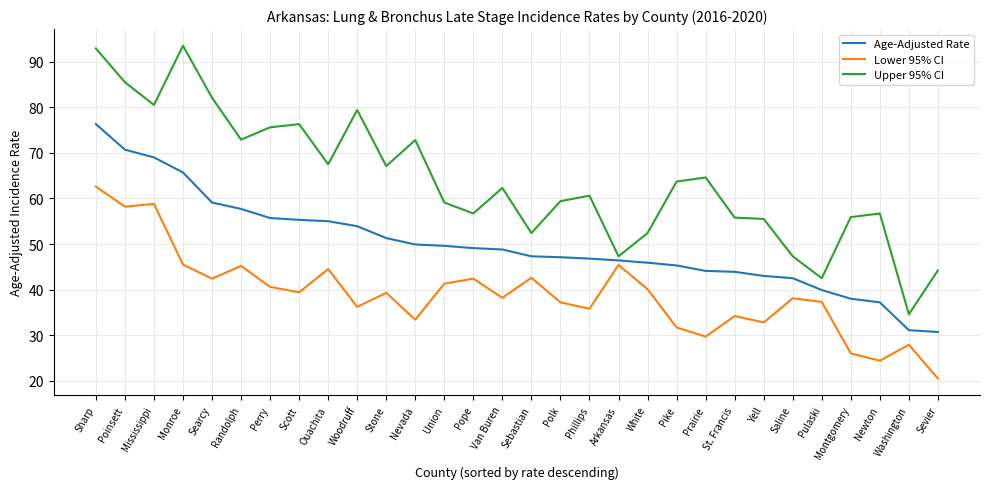

Is it true that Age-Adjusted Rate equals 38.0 at Montgomery?

True